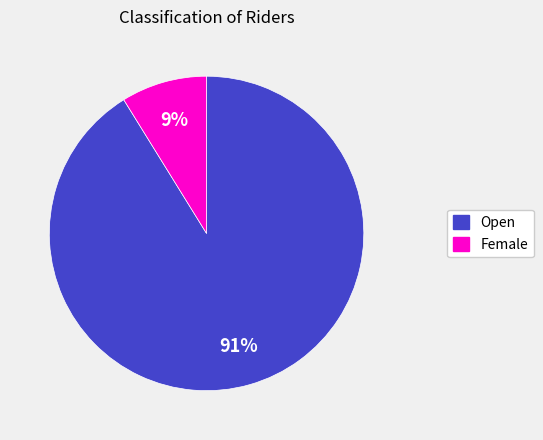

To the nearest percent, what portion does Female represent?

9%